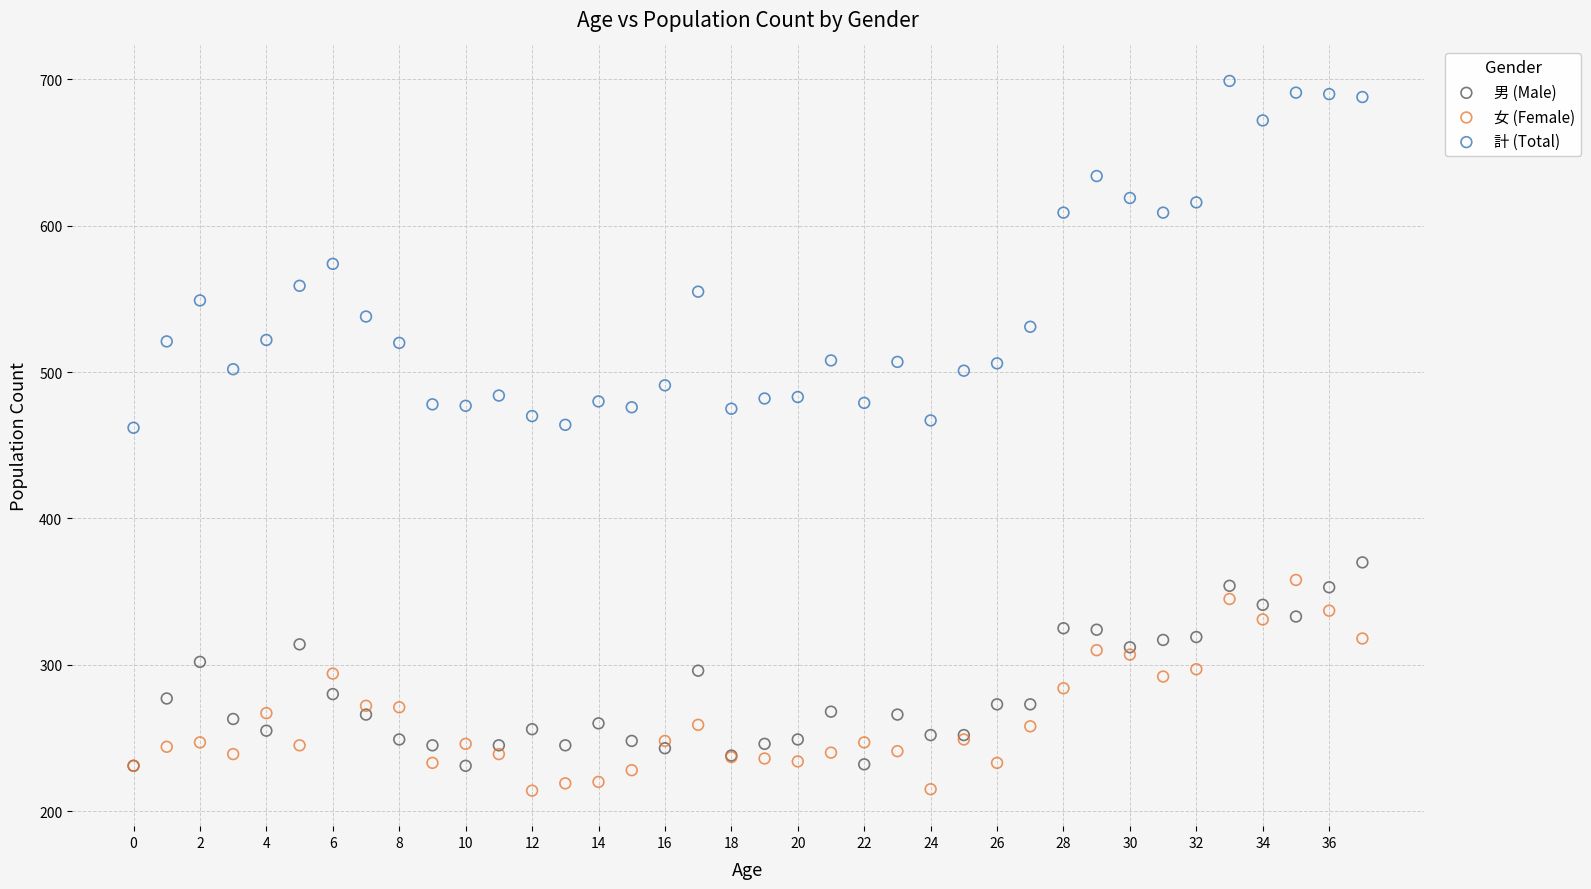

Which series contains the highest Y value?

計 (Total)